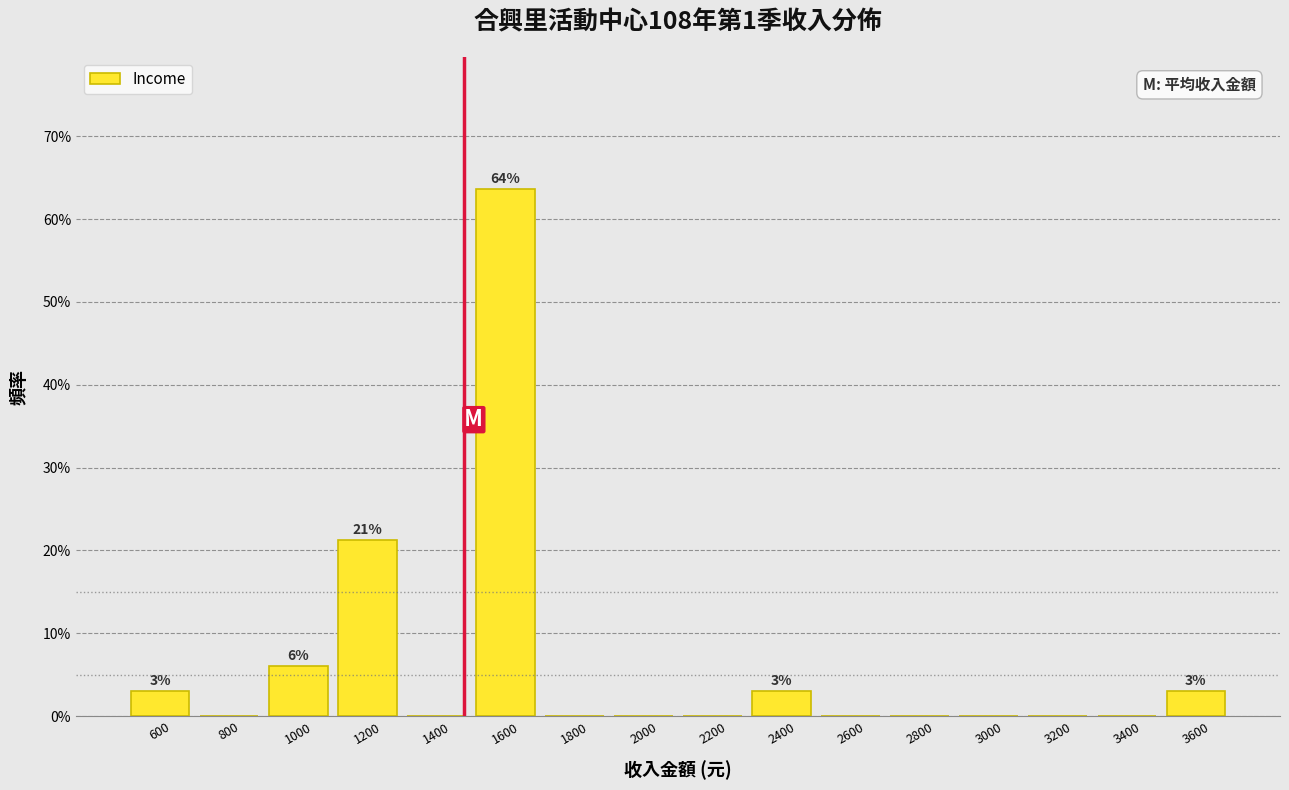

Over which range of the x-axis is the bar tallest?

1500 to 1700